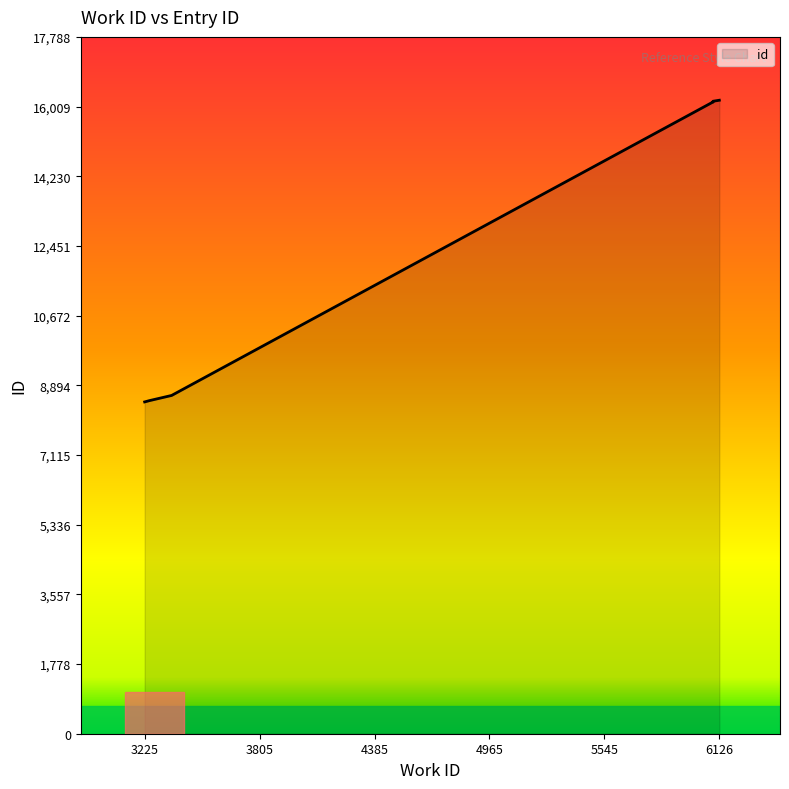

What is the value of the 8th point from the left?

16121